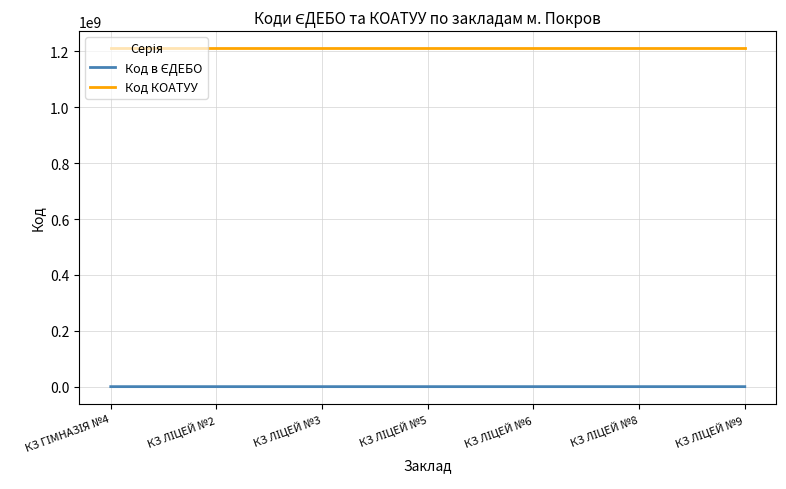

Which series has the largest total across all categories?

Код КОАТУУ